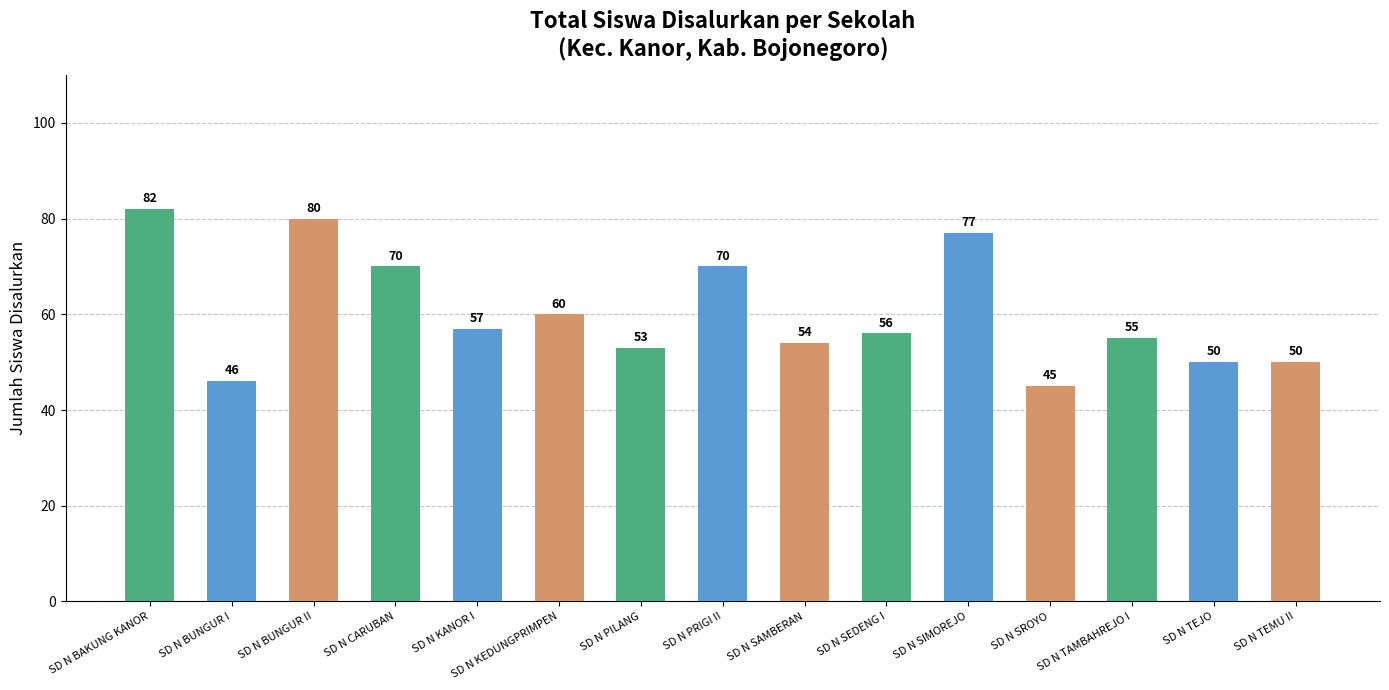

What is the label of the 14th bar from the right?

SD N BUNGUR I